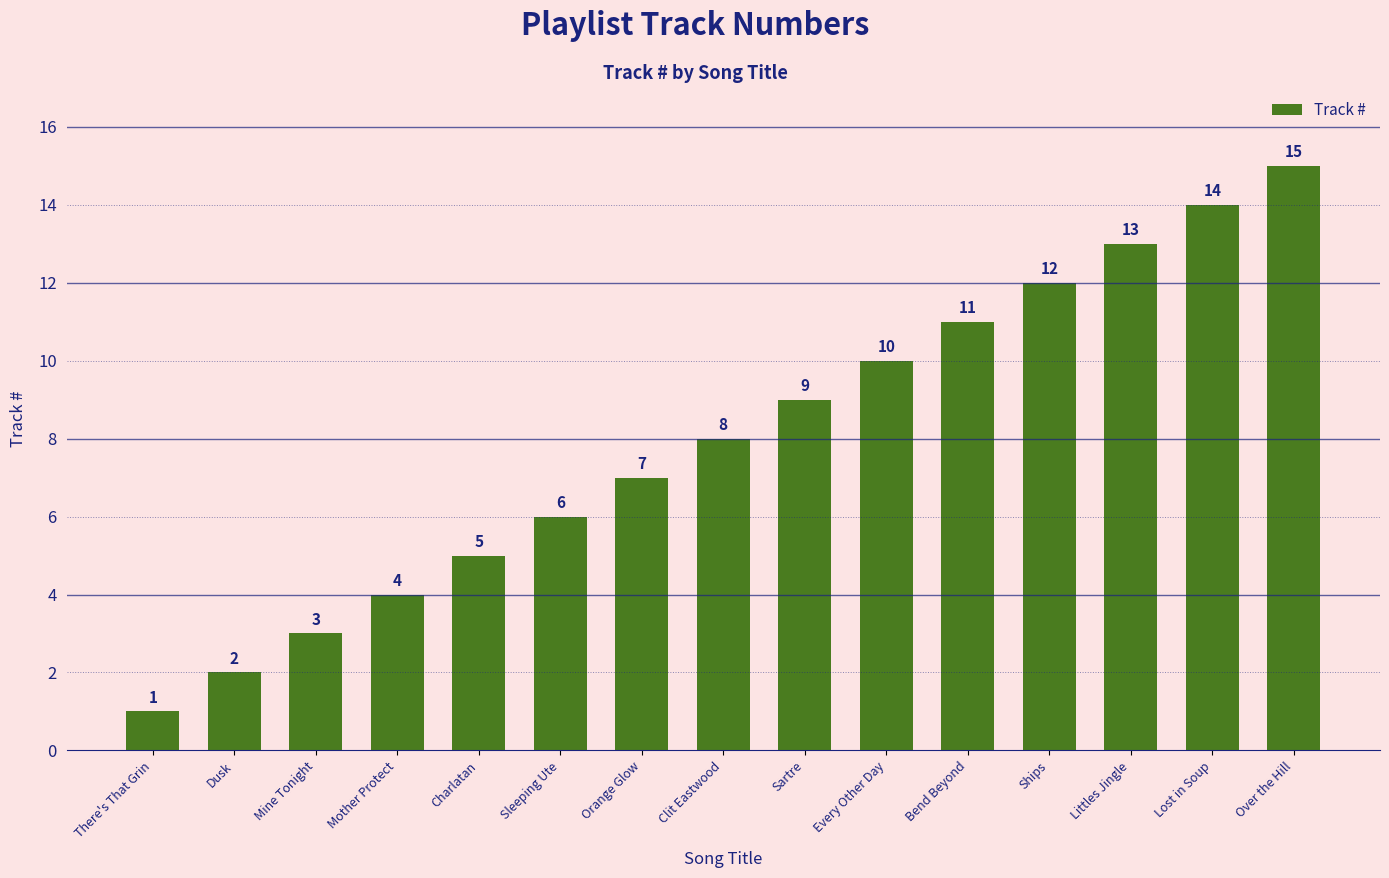

Reading left to right, transcribe all the data shown in this chart.

1	2	3	4	5	6	7	8	9	10	11	12	13	14	15